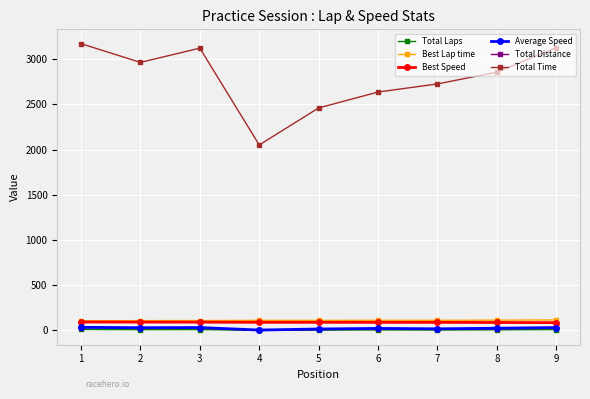

What is the smallest value displayed?

1.0